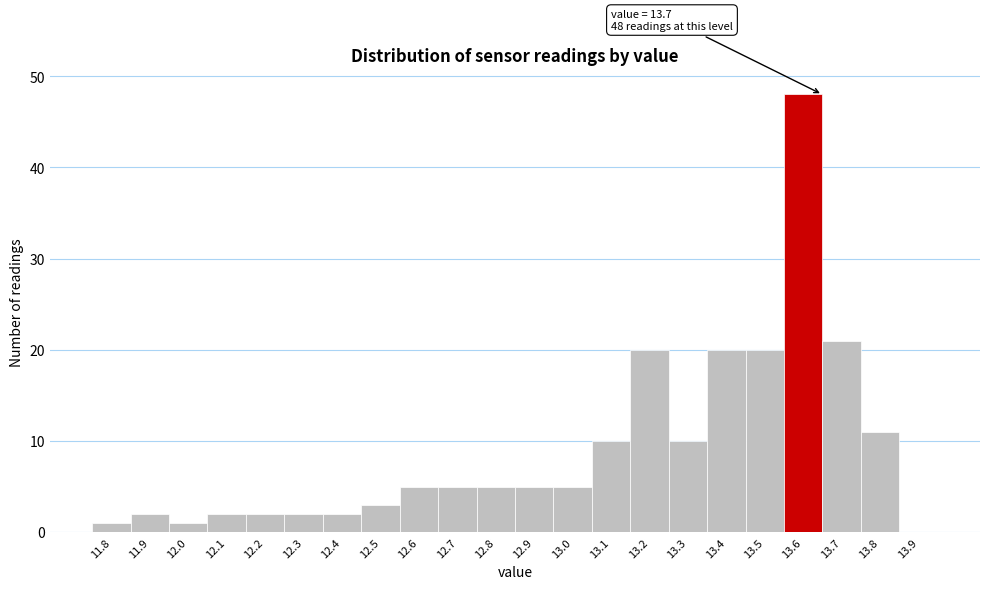

Reading left to right, what are all the values shown in this chart?

11.8=1	11.9=2	12.0=1	12.1=2	12.2=2	12.3=2	12.4=2	12.5=3	12.6=5	12.7=5	12.8=5	12.9=5	13.0=5	13.1=10	13.2=20	13.3=10	13.4=20	13.5=20	13.6=48	13.7=21	13.8=11	13.9=0